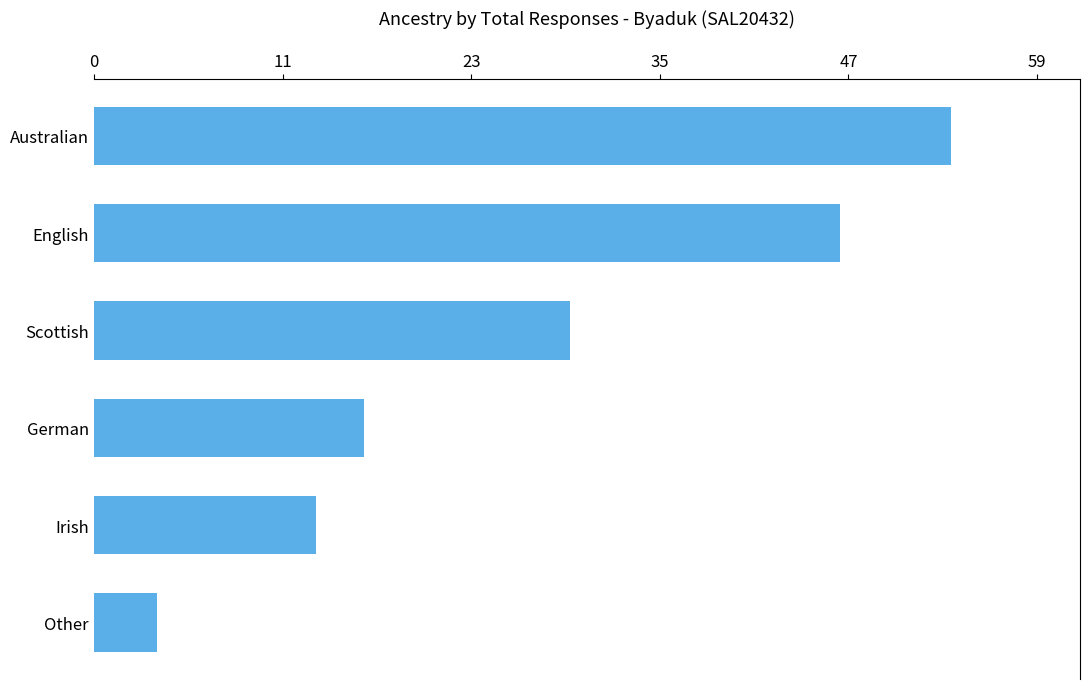

What is the sum of all values?

166